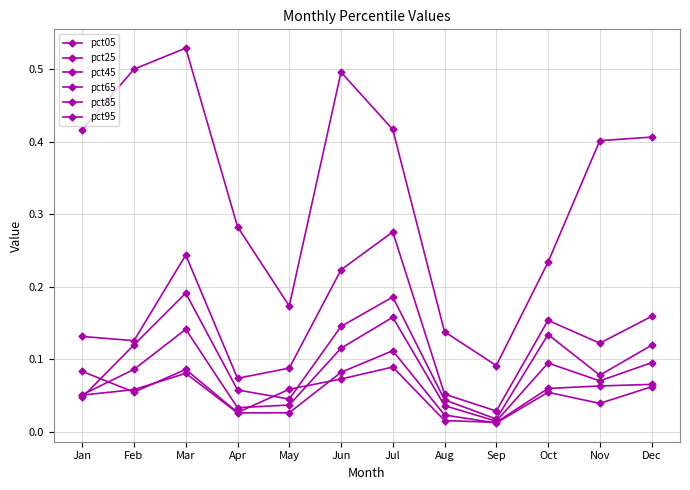

What is the difference between the maximum and minimum values in the pct25 series?

0.1